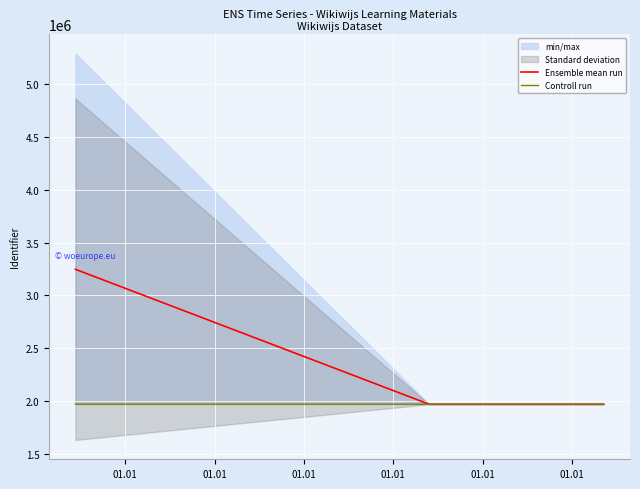

Between 01.01 and 01.01, which is larger?

01.01